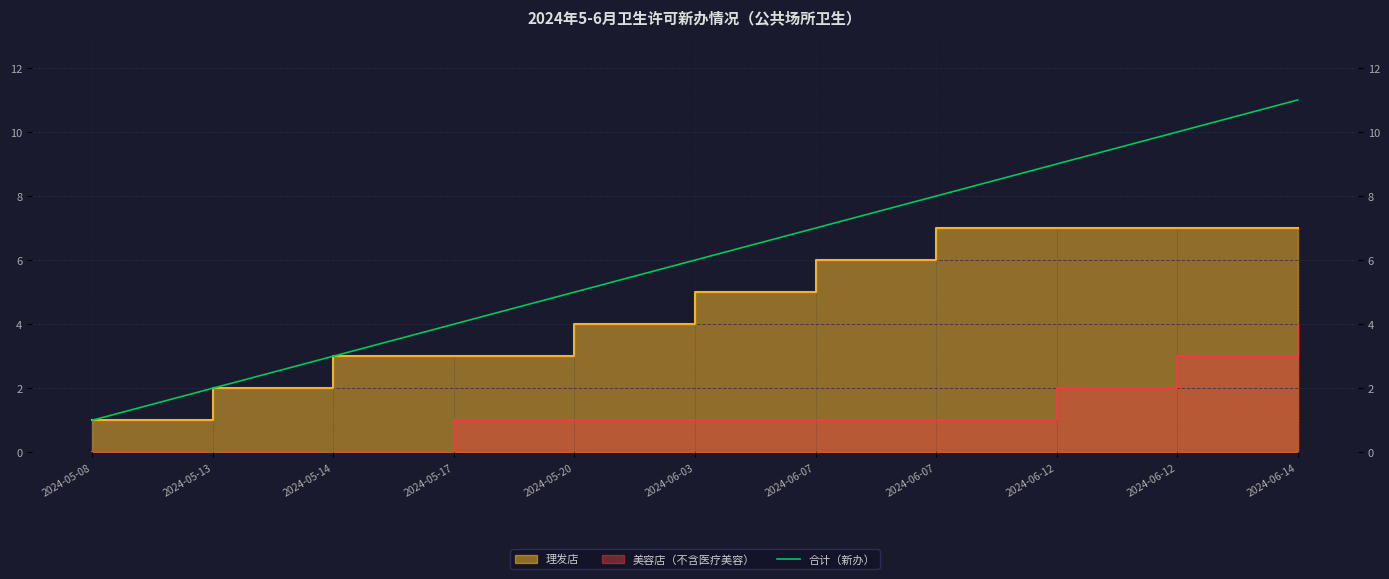

Reading left to right, list all the values displayed in this chart.

2024-05-08=1	2024-05-13=2	2024-05-14=3	2024-05-17=4	2024-05-20=5	2024-06-03=6	2024-06-07=7	2024-06-07=8	2024-06-12=9	2024-06-12=10	2024-06-14=11